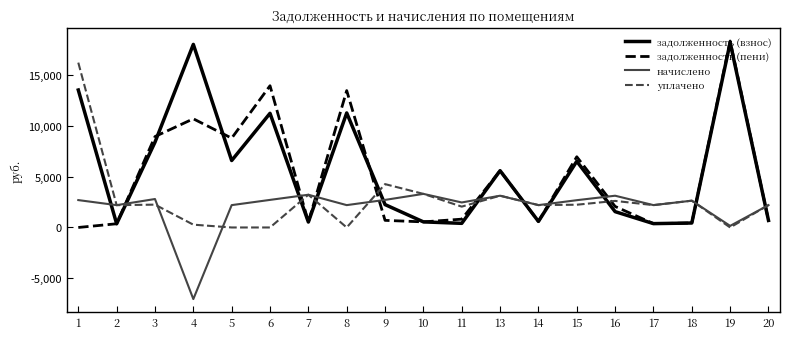

Which series has the widest spread of values?

задолженность (пени)